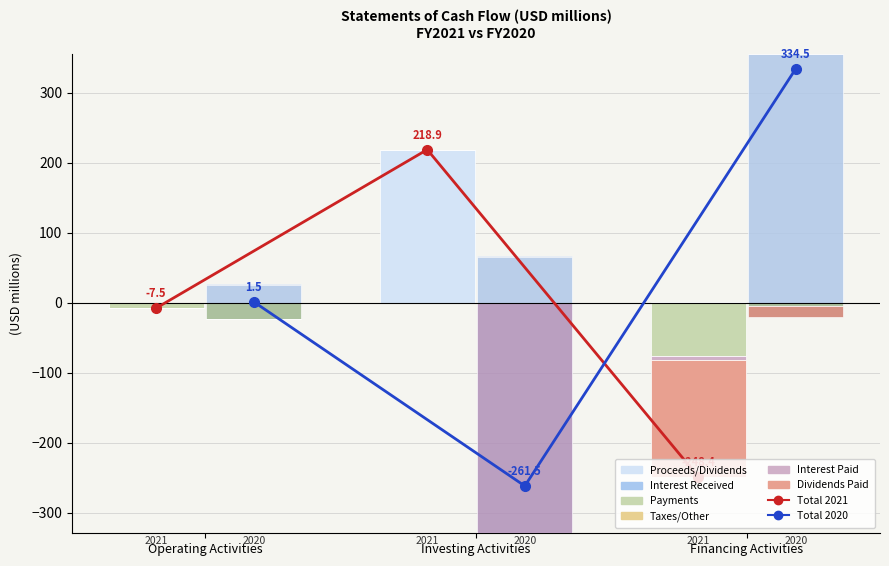

What is the sum of all 2021 values?

-37.0